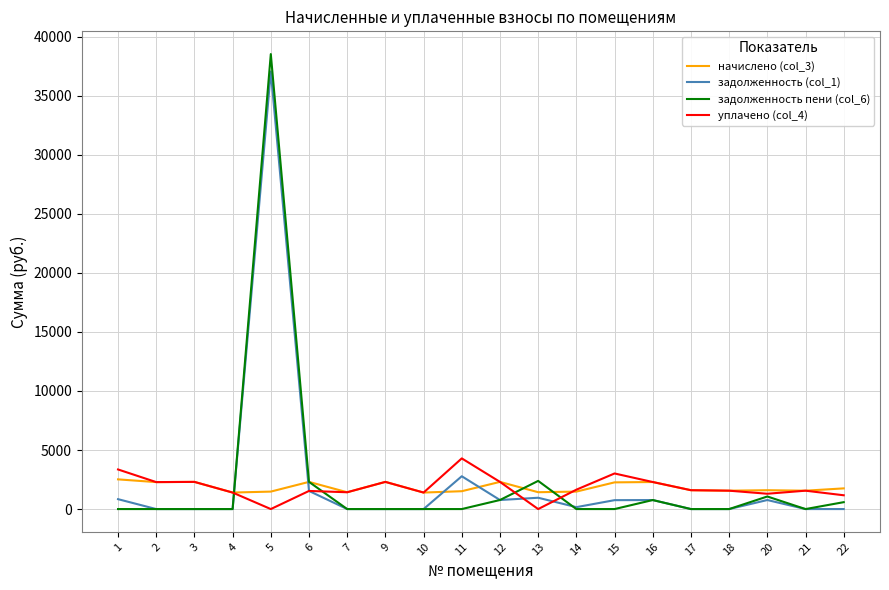

What is the total value across all series at 7?

2846.3